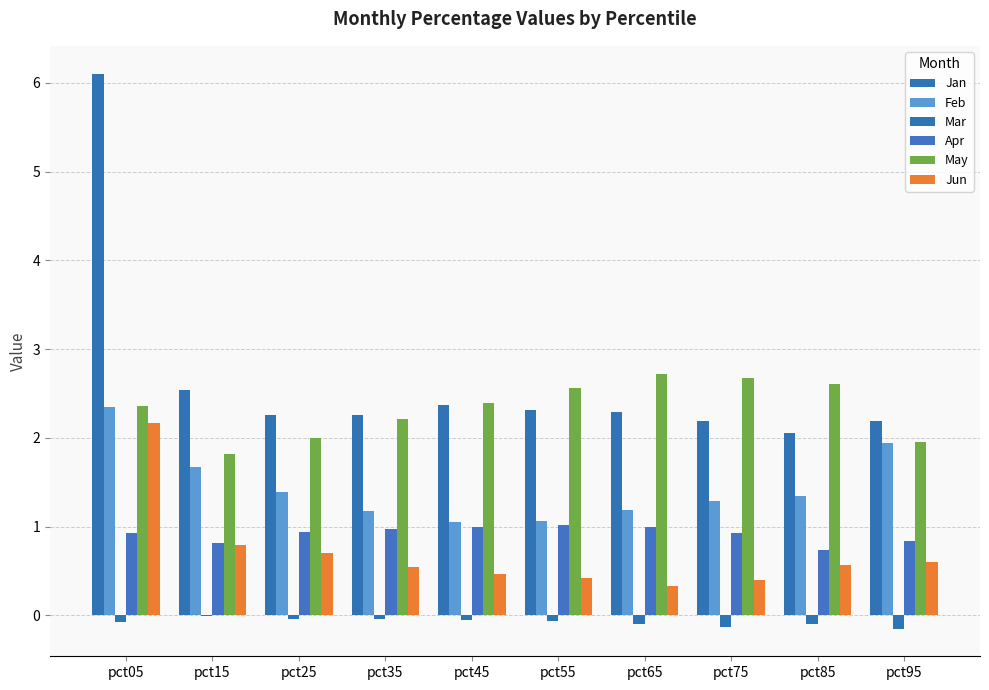

At which category is the sum across all series the highest?

pct05